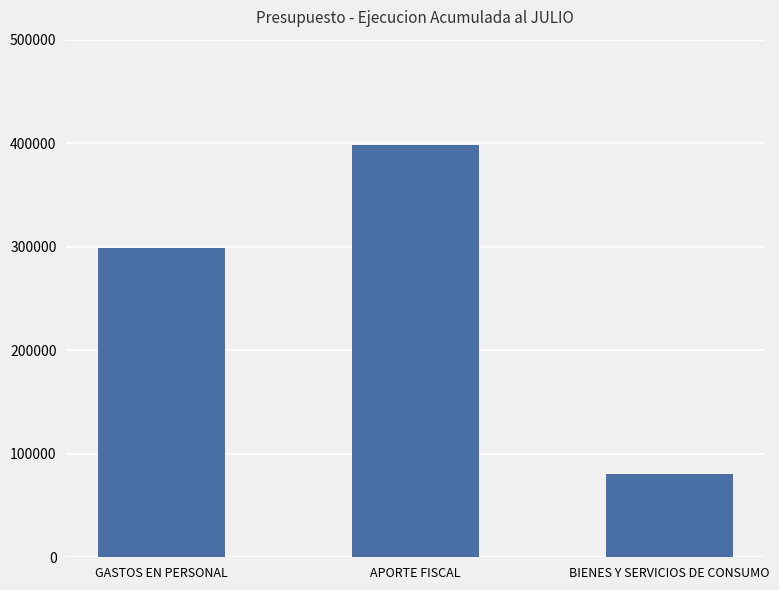

Is it true that the value at APORTE FISCAL is 596858?

False